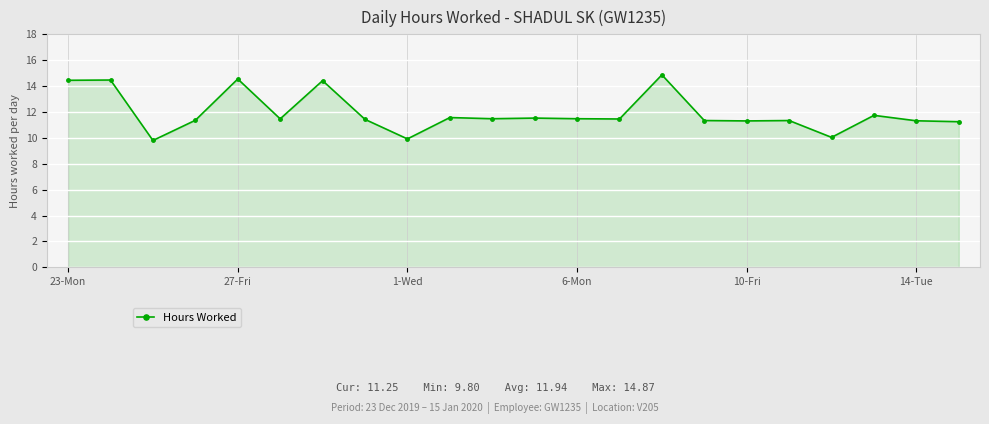

What is the greatest value displayed?

14.9